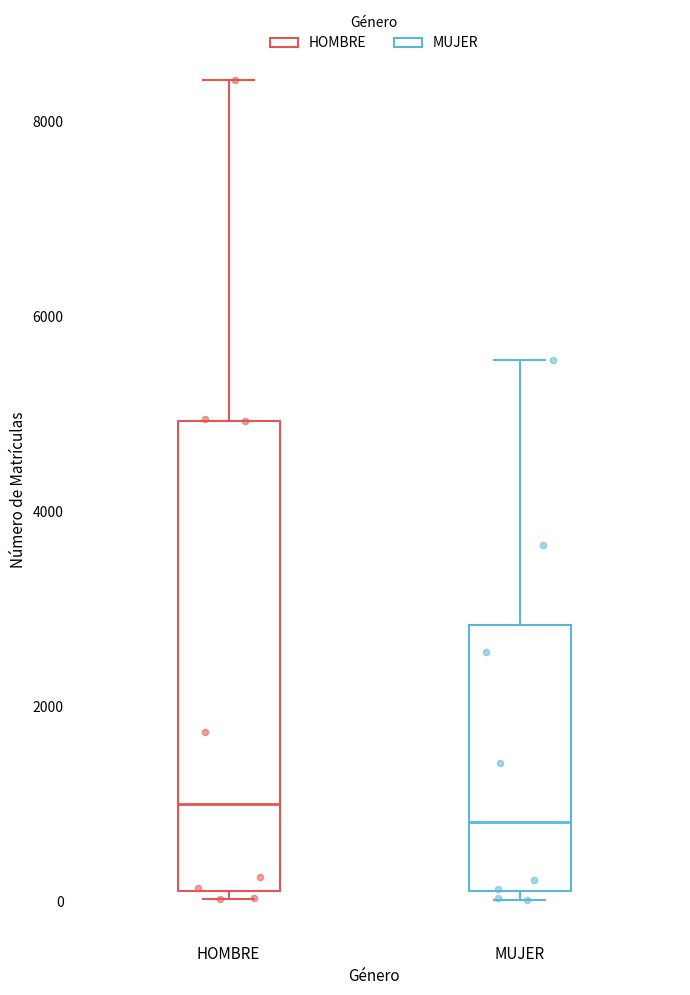

Where is the lower edge of the box for MUJER on the y-axis? The values are not printed on the chart, so give them approximately, as read against the axis.

200